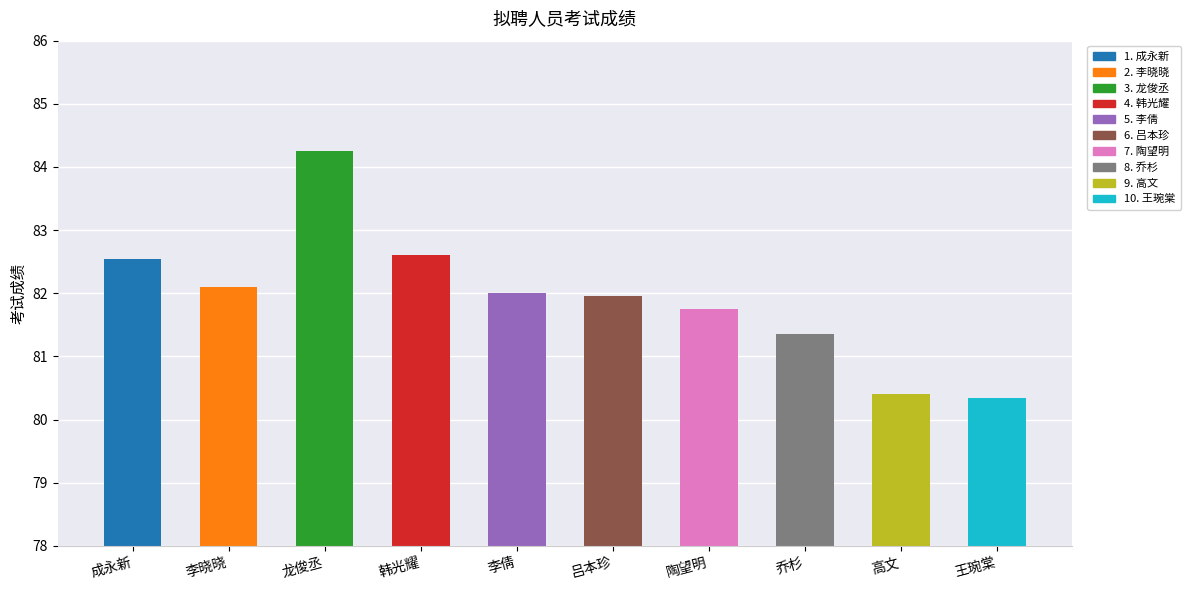

How many bars are there in total?

10